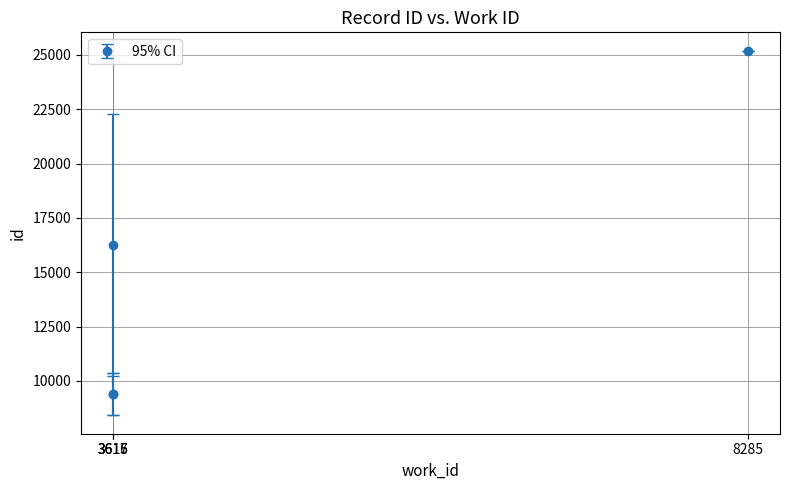

What is the greatest value displayed?

25202.5